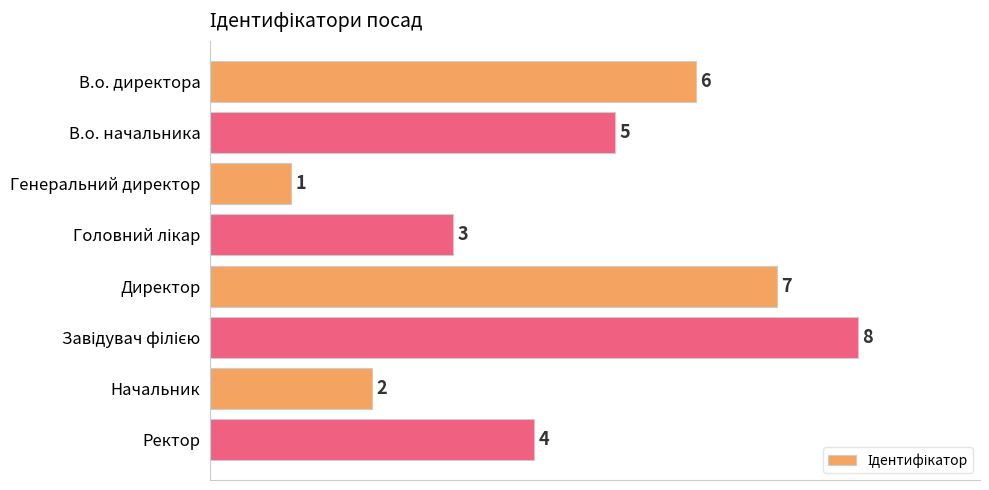

What is the change in value from Директор to Начальник?

-5